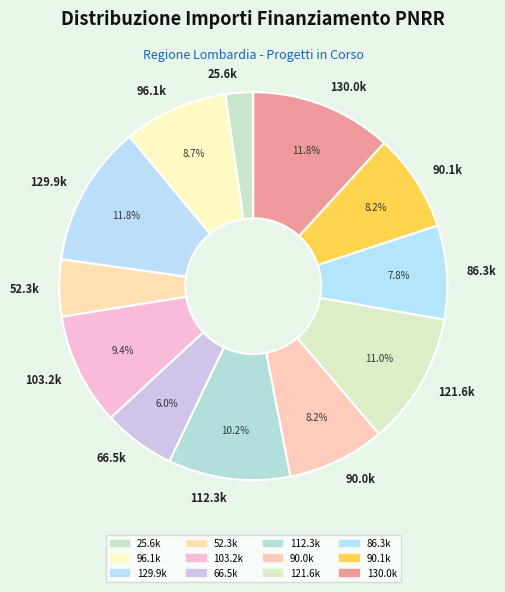

What is the smallest slice in the pie chart?

25.6k